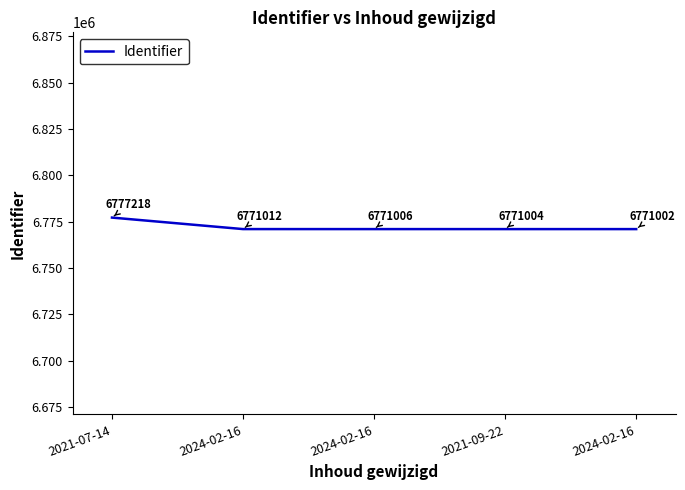

Rank the categories by value from lowest to highest.

2024-02-16, 2021-09-22, 2024-02-16, 2024-02-16, 2021-07-14